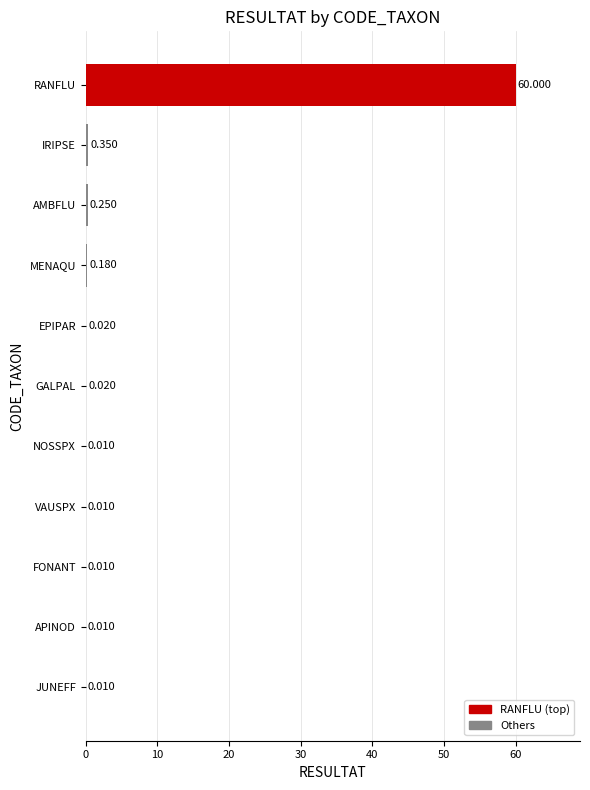

Where is the data nearest to the value 30?

IRIPSE